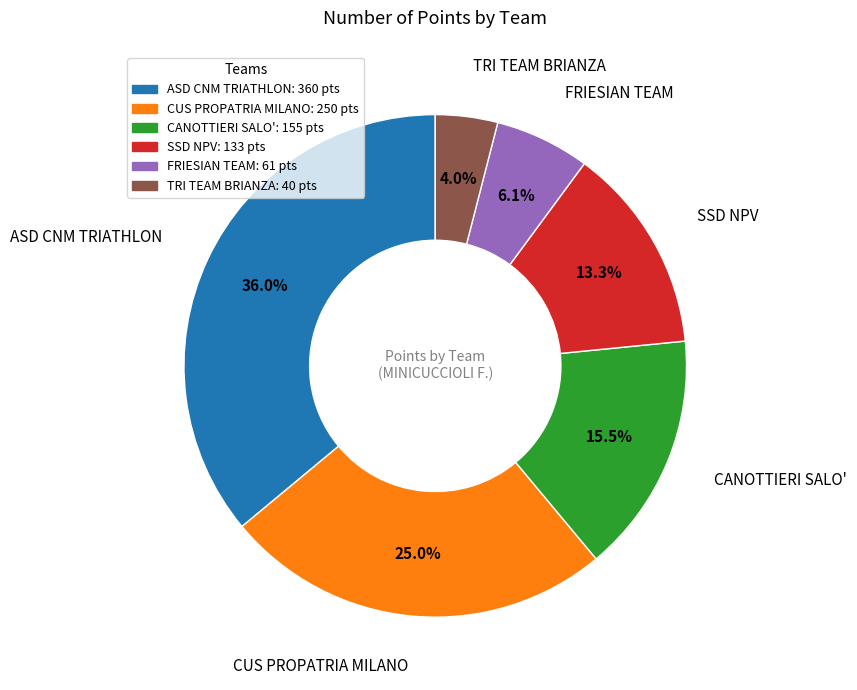

To the nearest percent, what is the average slice percentage?

17%